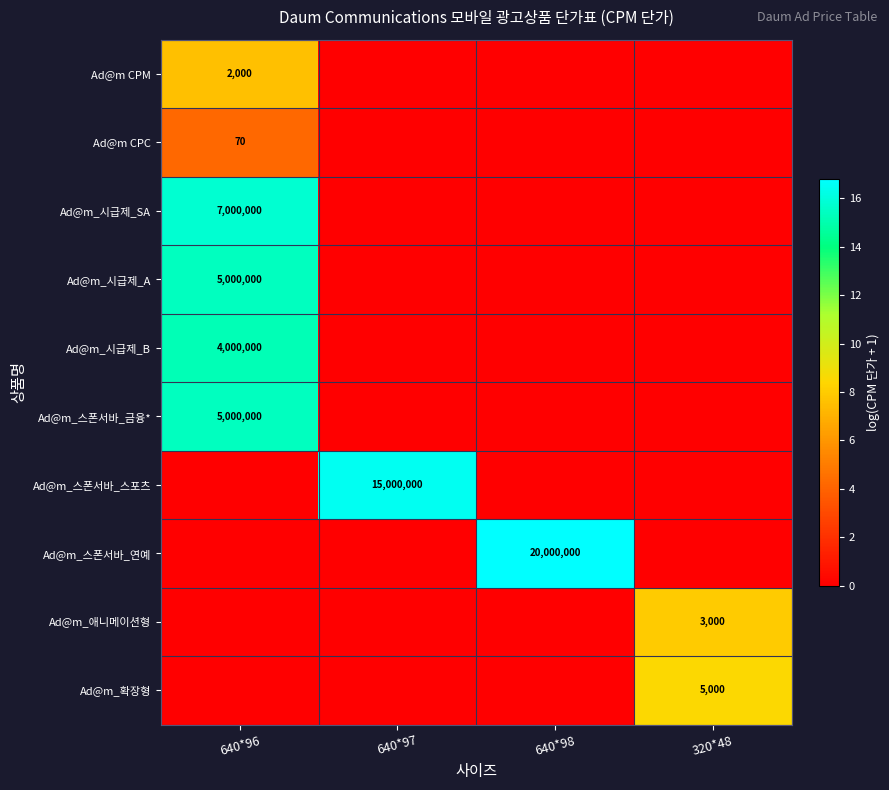

The Ad@m_애니메이션형 series shows 3000 at 320*48. True or false?

True